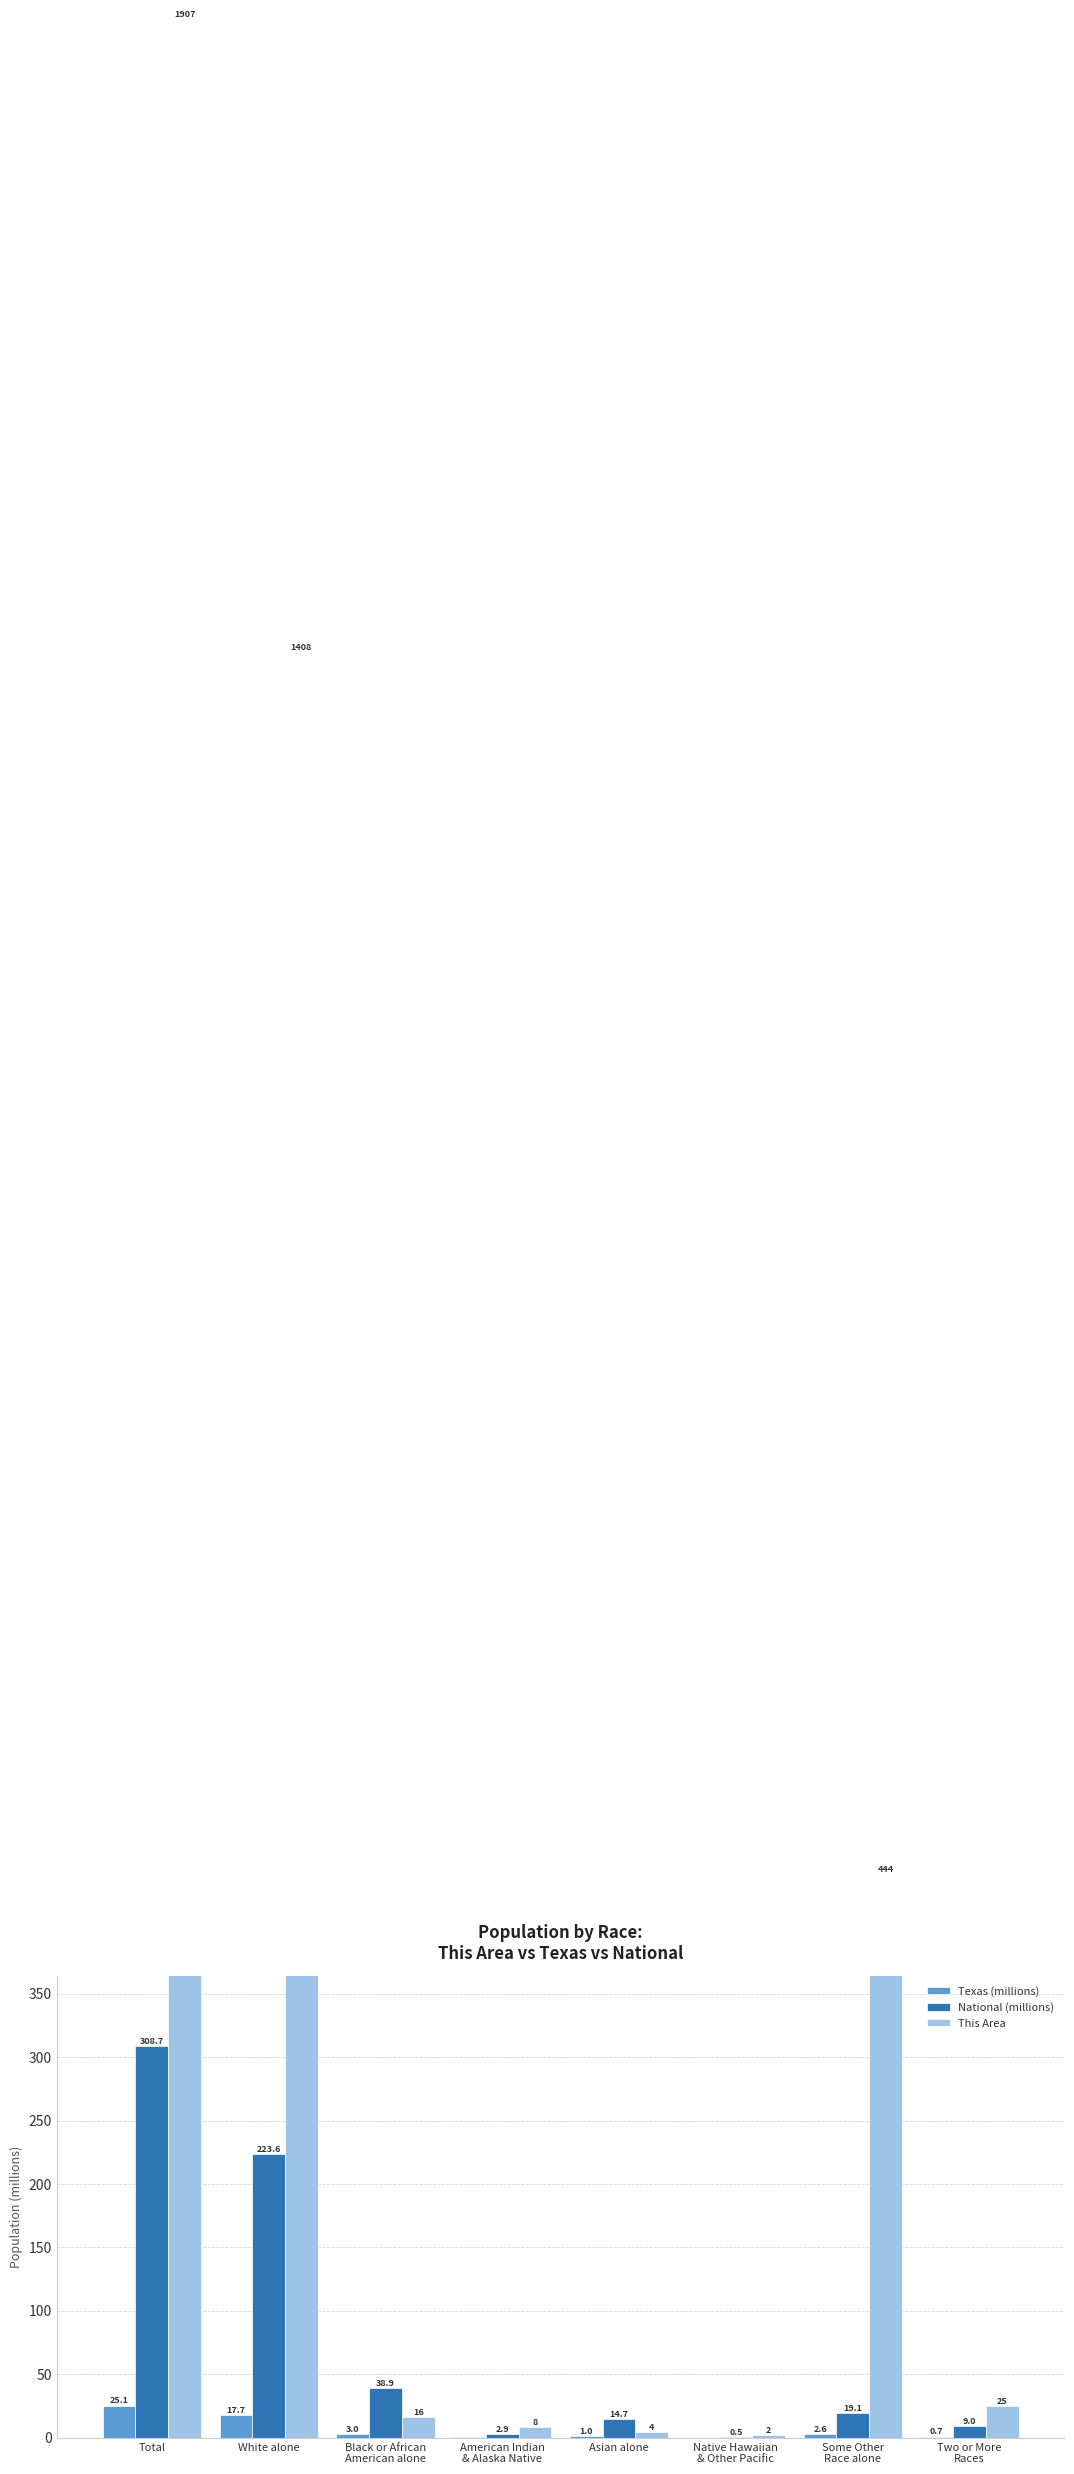

What is the difference between the second highest and second lowest values in the National (millions) series?

220.6